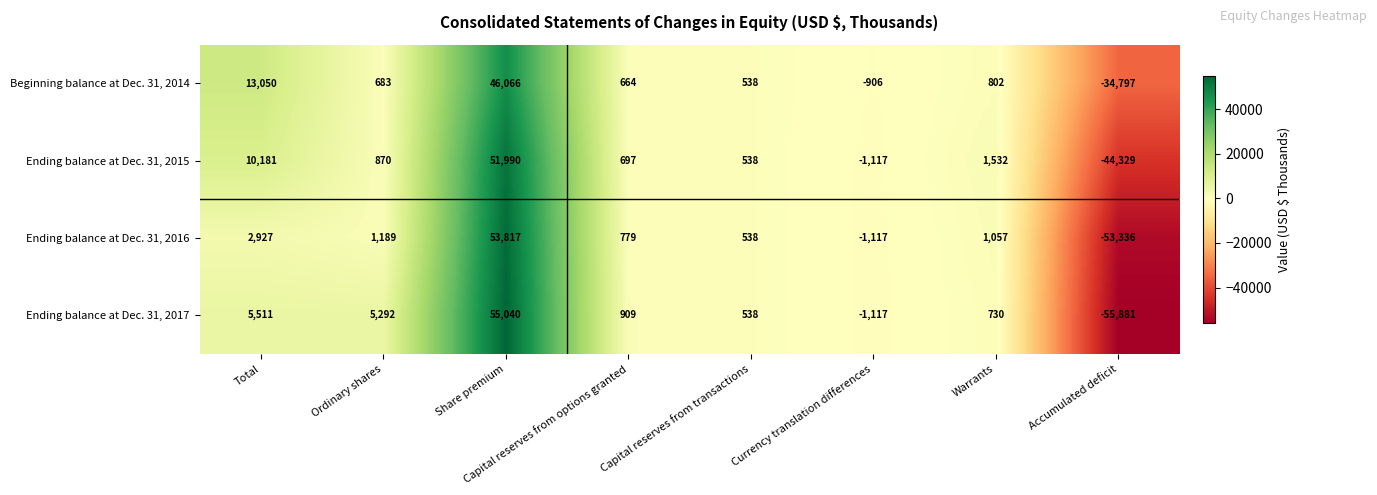

True or false: Ending balance at Dec. 31, 2015 has a value of -44329 at Accumulated deficit.

True